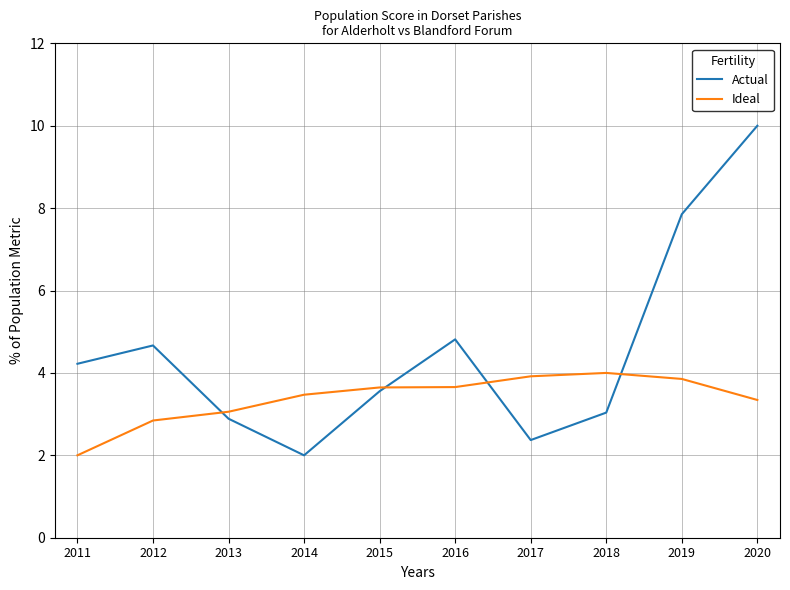

Where is Actual nearest to the value 6?

2016